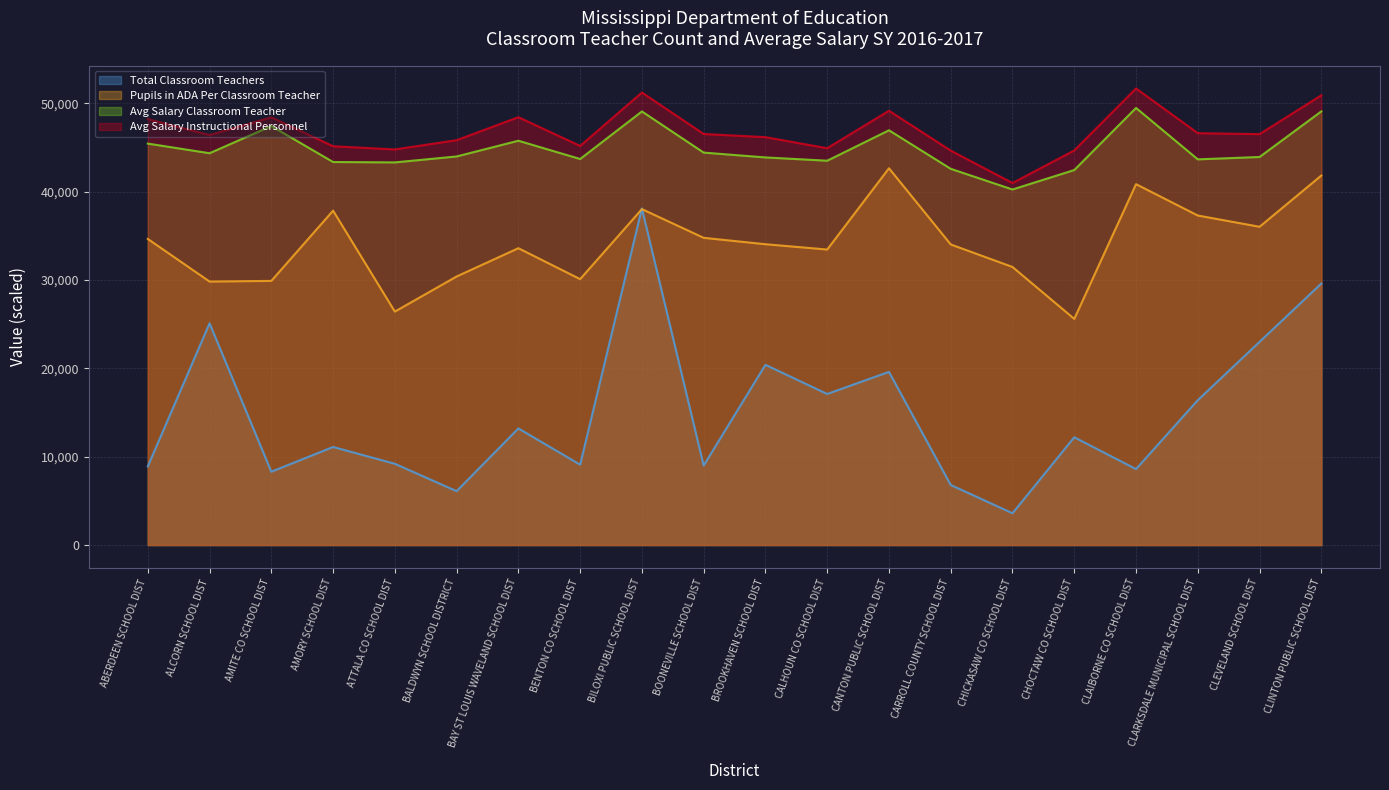

What is the sum of the Avg Salary Instructional Personnel values at CHOCTAW CO SCHOOL DIST and ATTALA CO SCHOOL DIST?

89444.0